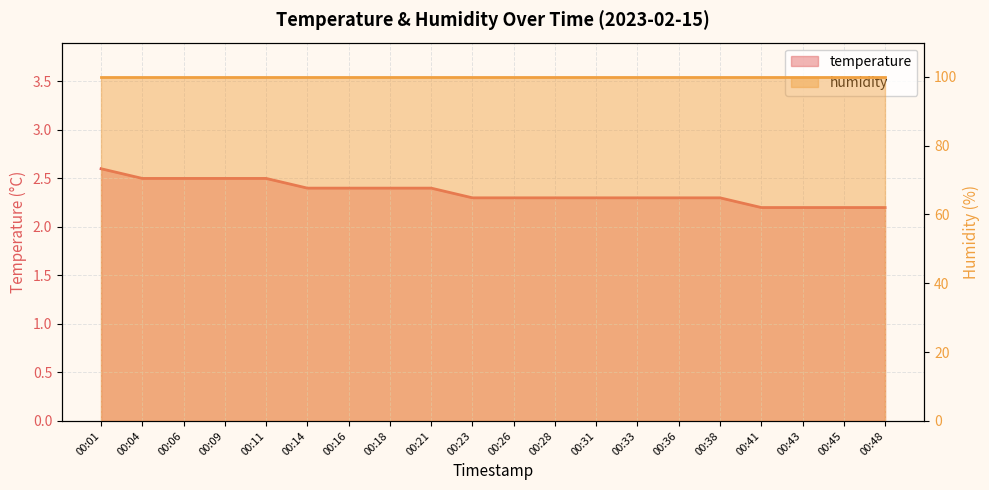

Is it true that the value at 00:38 is 2.3?

True